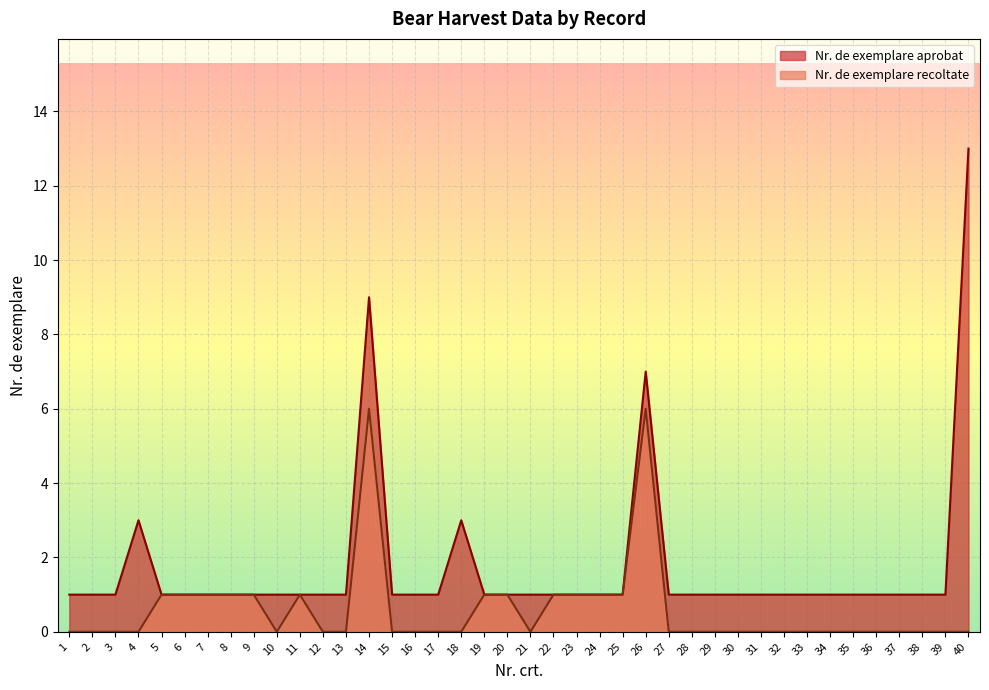

True or false: Nr. de exemplare aprobat and Nr. de exemplare recoltate intersect in this chart.

False